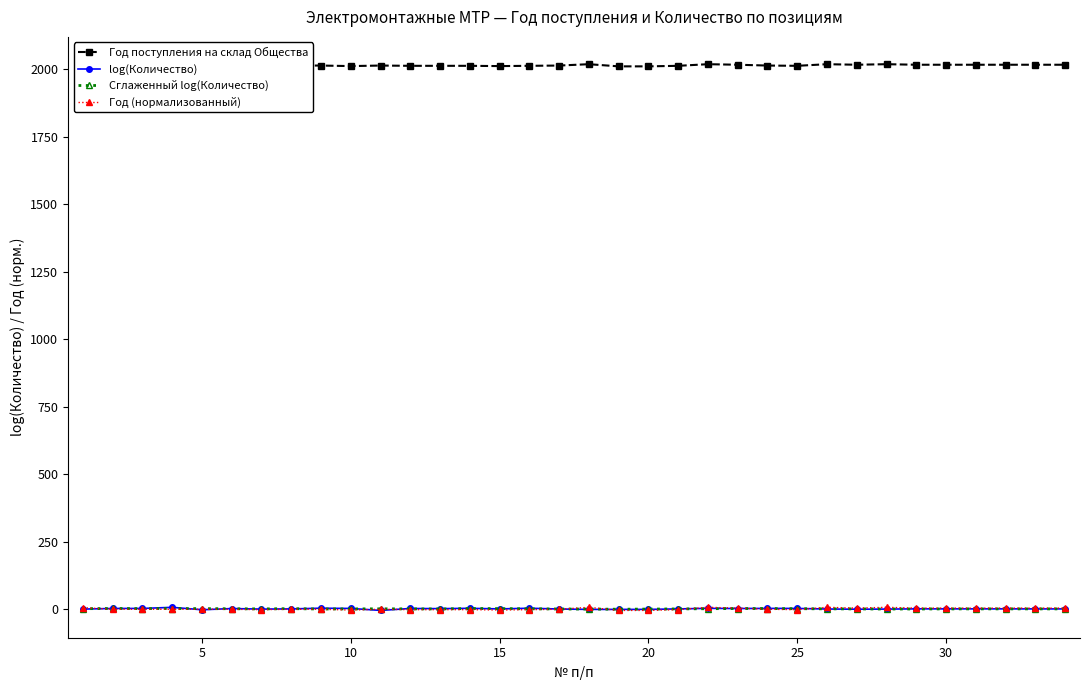

How many categories are shown in the chart?

34